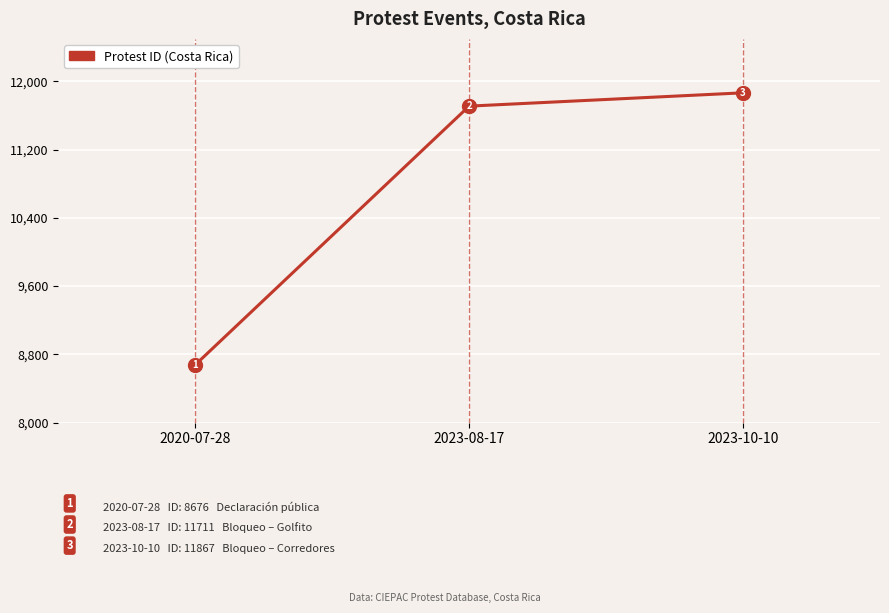

What is the smallest value displayed?

8676